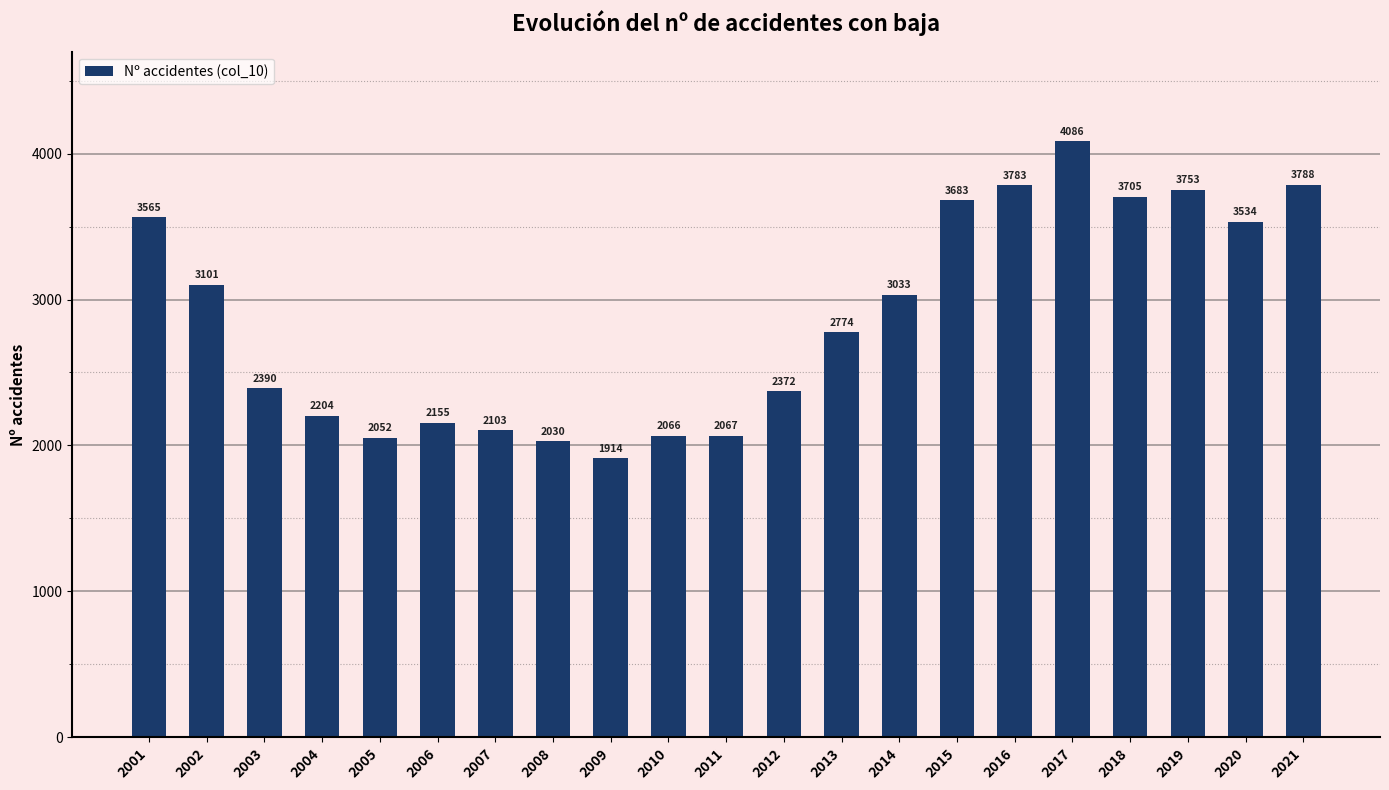

List the labels in order of value, largest first.

2017, 2021, 2016, 2019, 2018, 2015, 2001, 2020, 2002, 2014, 2013, 2003, 2012, 2004, 2006, 2007, 2011, 2010, 2005, 2008, 2009